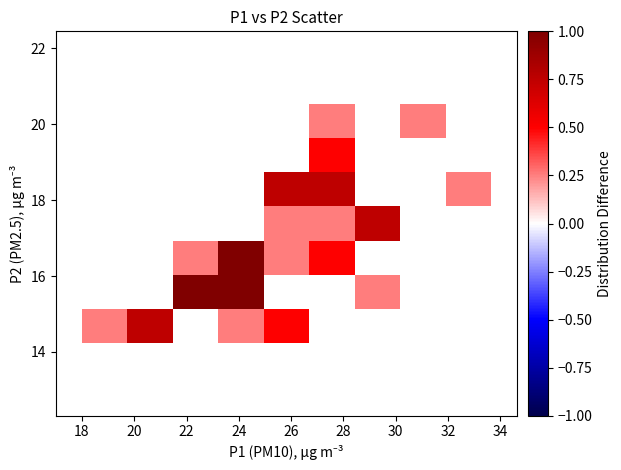

What is the range of X values (max minus min)?

13.6